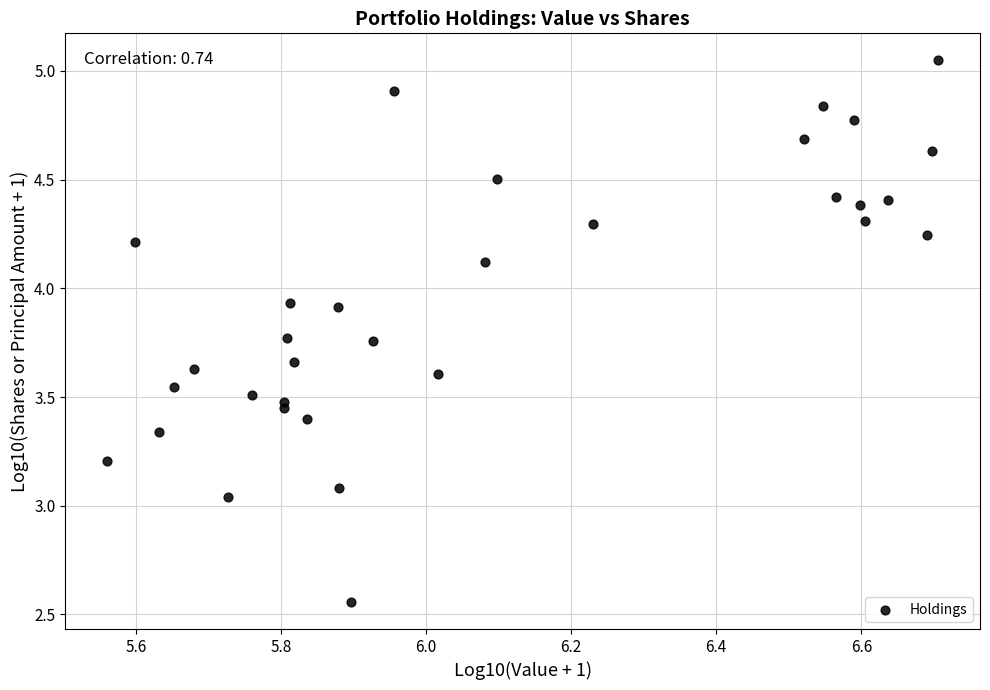

What is the range of Y values (max minus min)?

2.5